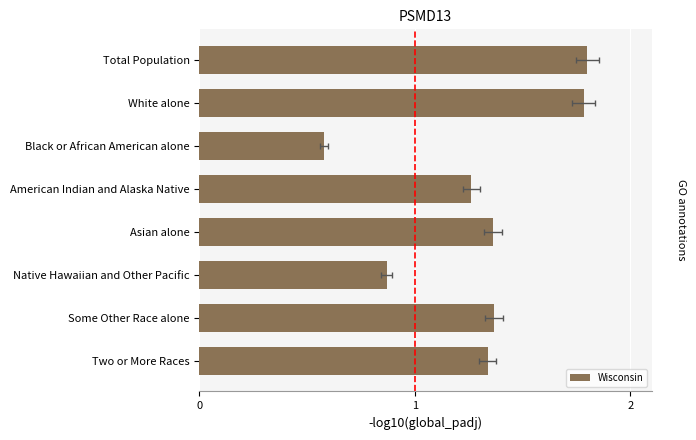

Count the number of values greater than 1.

6